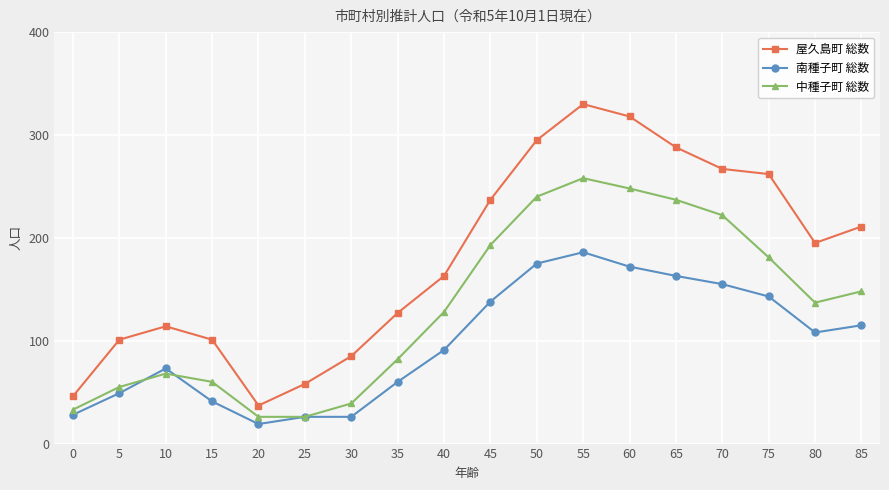

Which series has the largest total across all categories?

屋久島町 総数